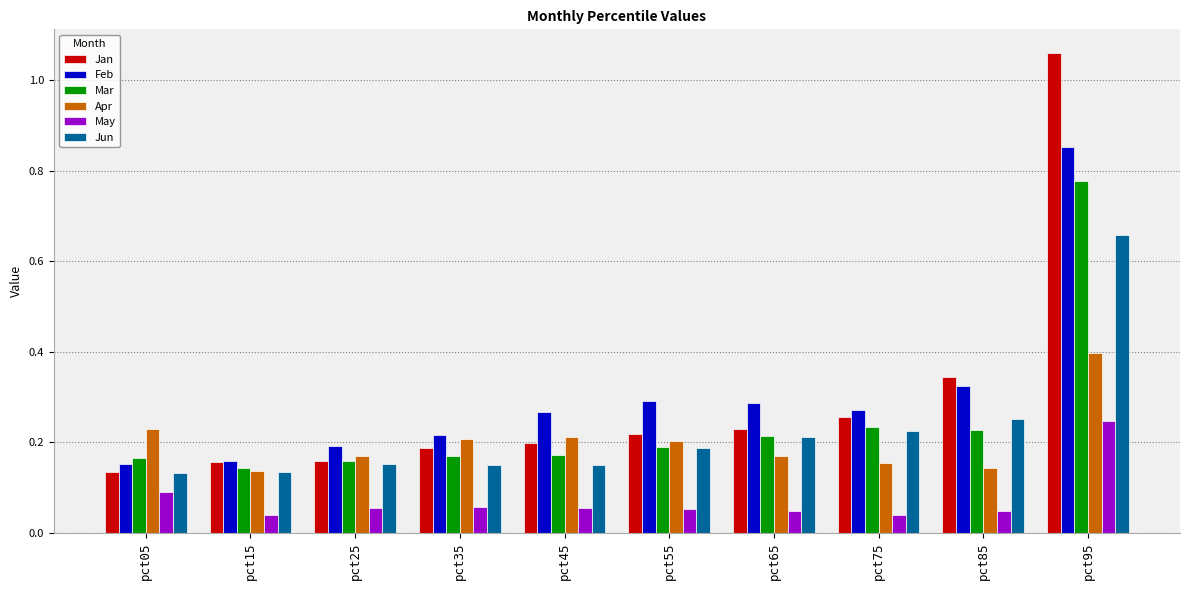

At which label does May reach its peak?

pct95